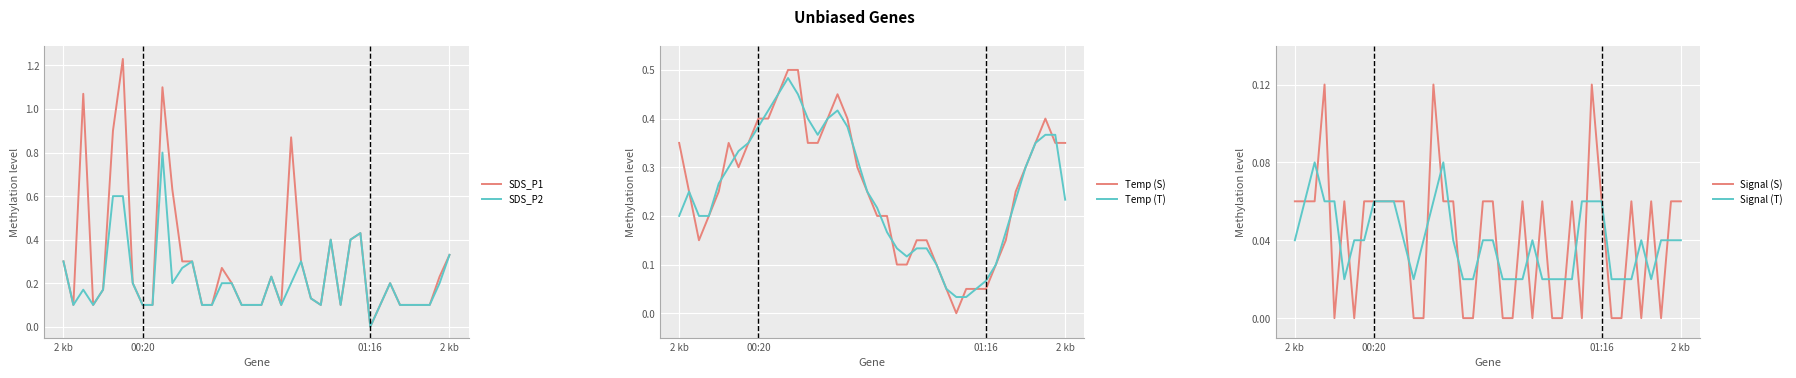

The Signal (T) series shows 0.0 at 7. True or false?

False